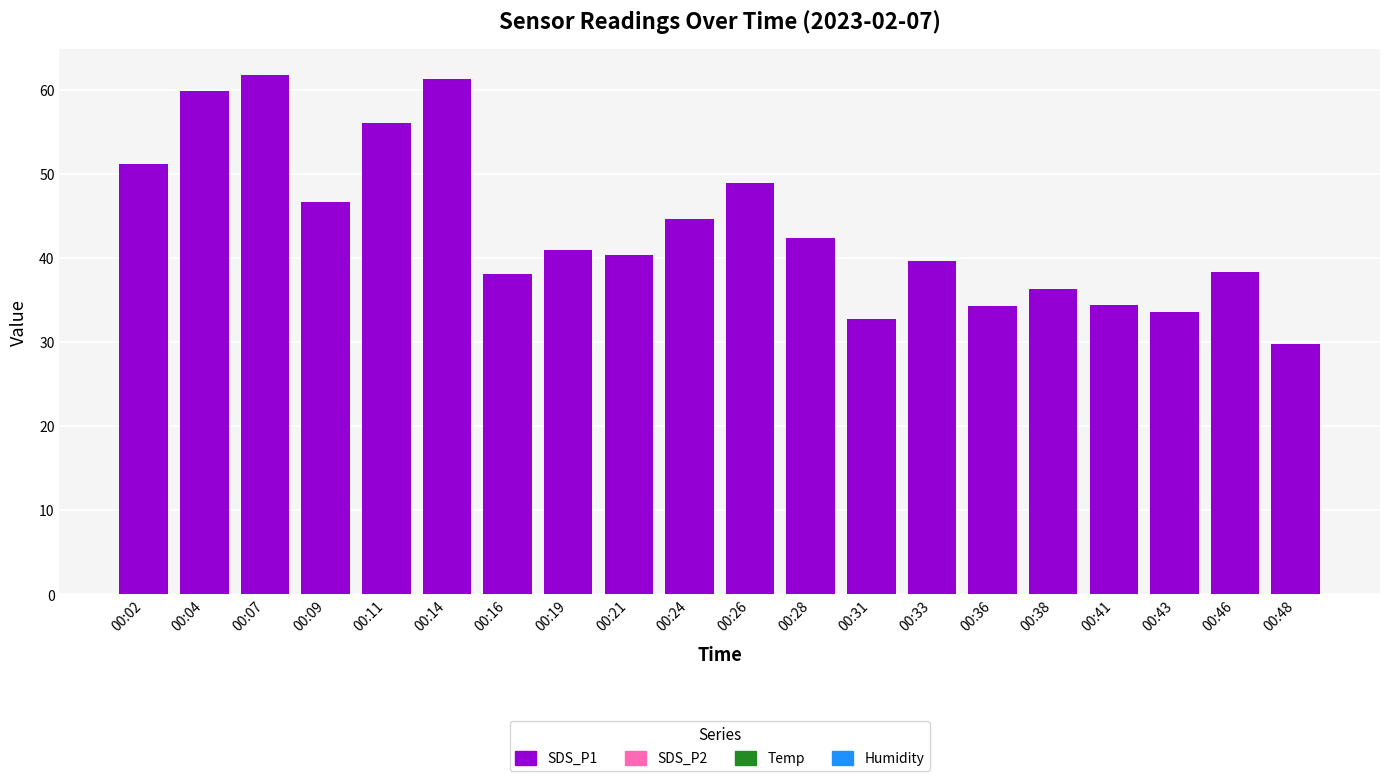

How many bars are there in total?

20